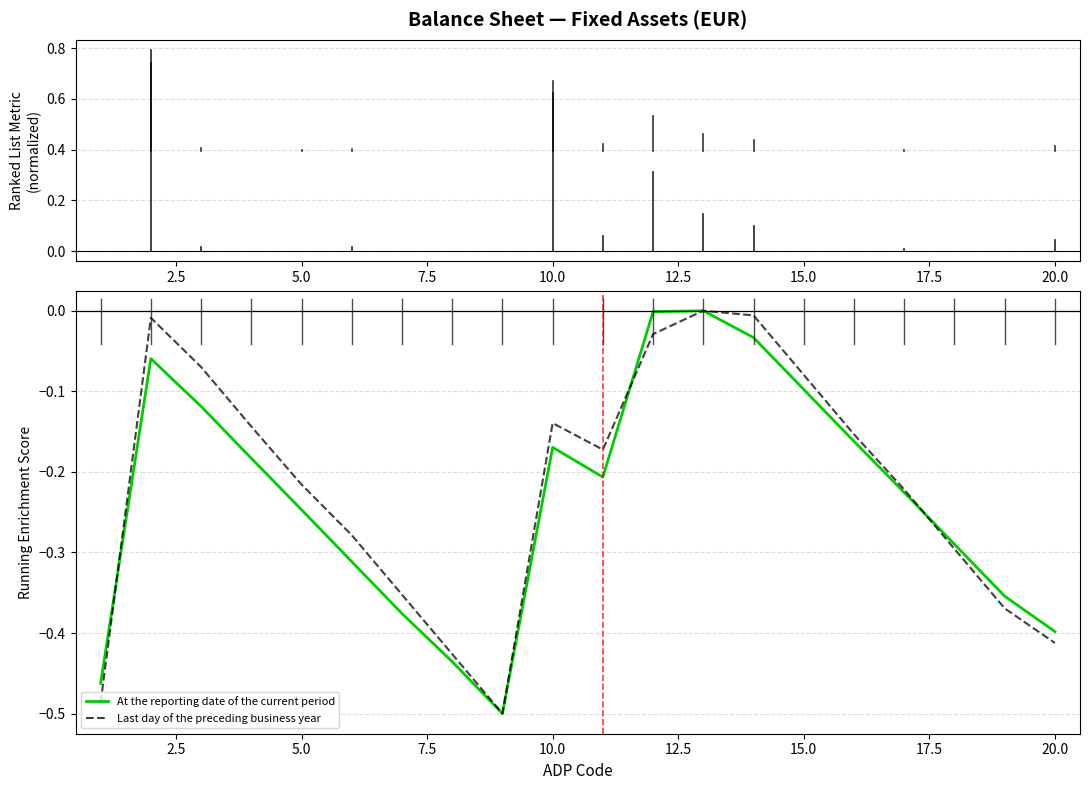

Does the chart display data point markers on the line(s)?

No